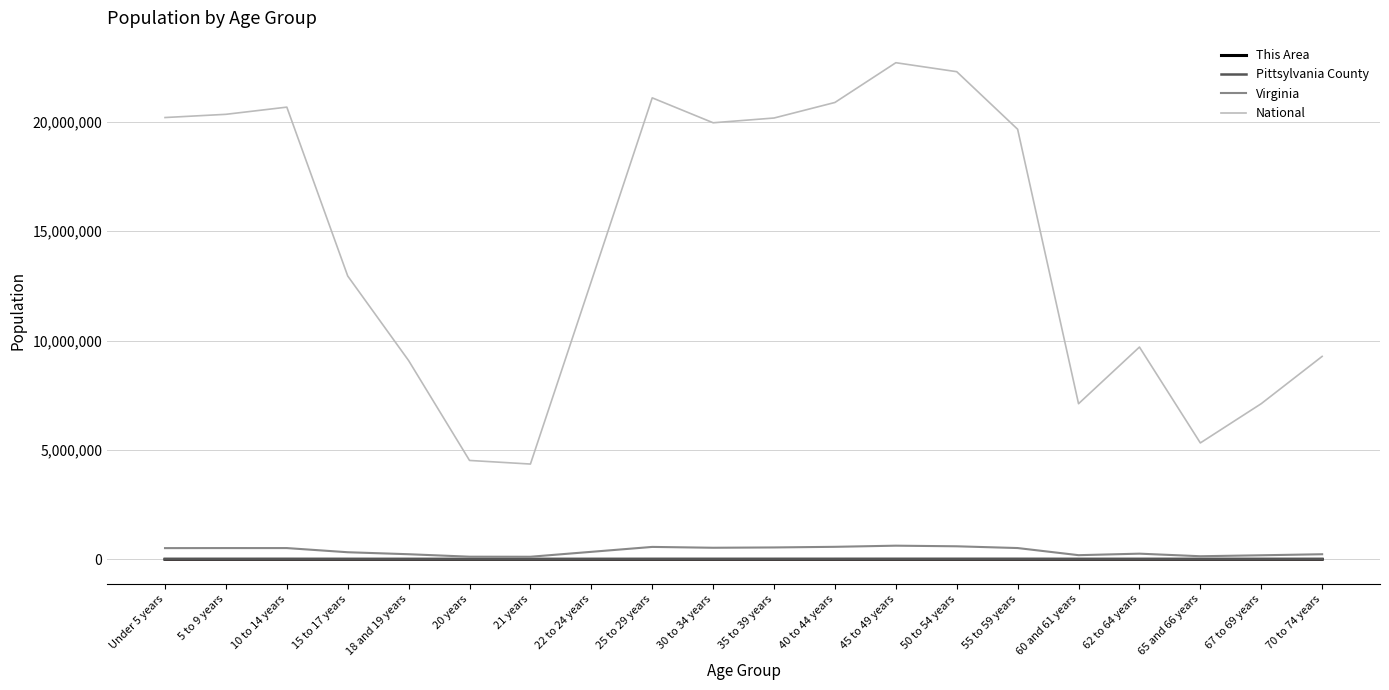

At which label is National closest to 13531442?

15 to 17 years